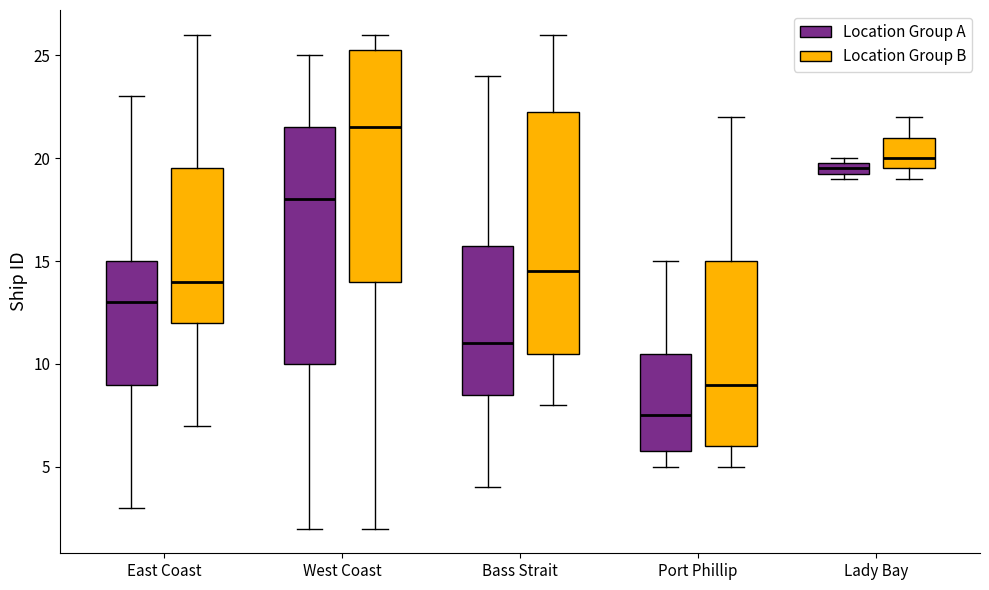

Which box has the lowest median line?

Port Phillip (Location Group A)